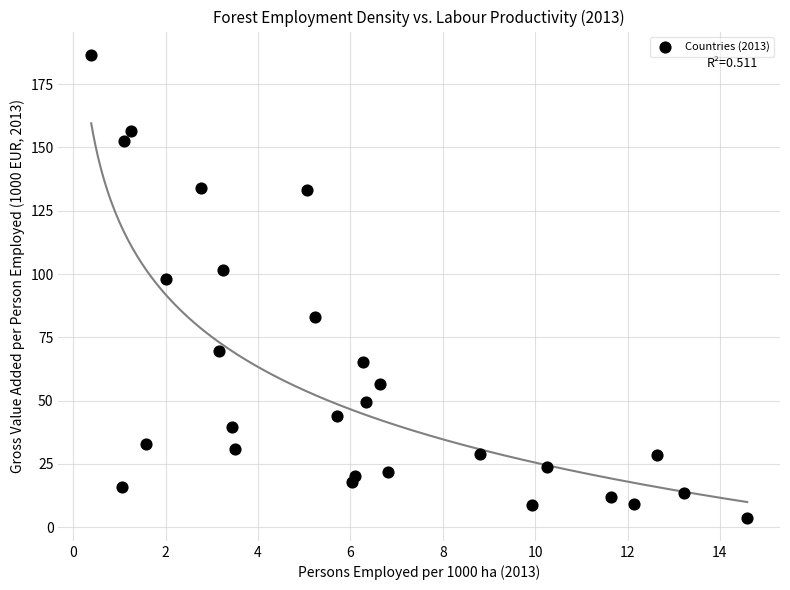

What Y value in the scatter plot is closest to 95?

98.0